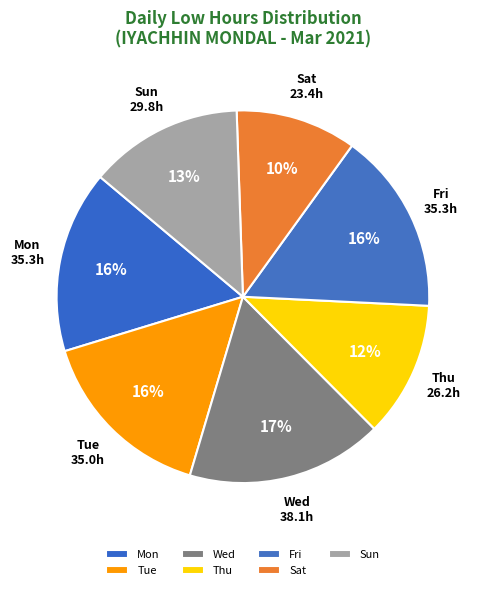

How many slices are in this pie chart?

7